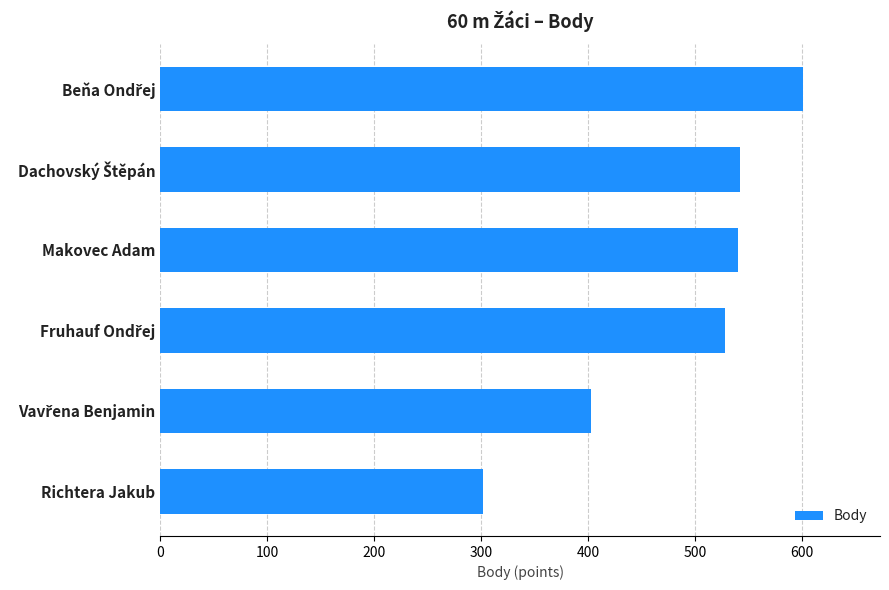

What is the difference between the maximum and minimum values?

299